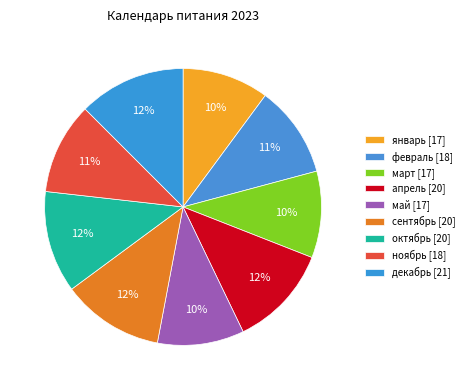

What is the largest slice in the pie chart?

декабрь